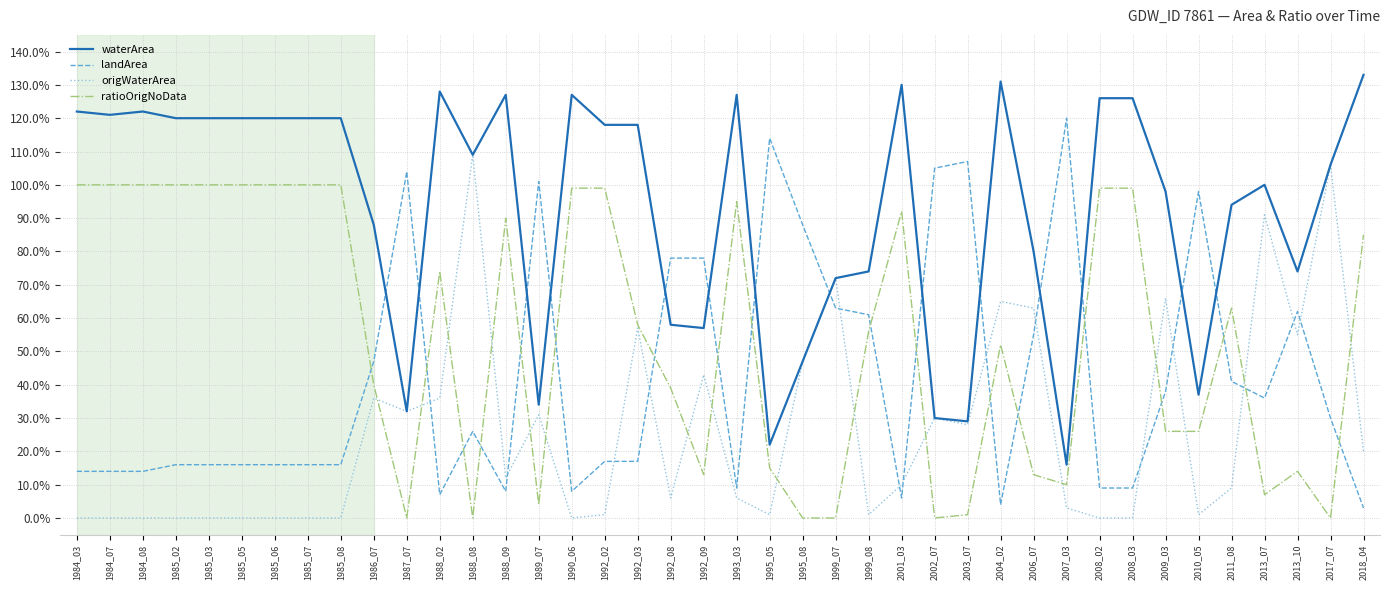

Which series ends up on top after the final intersection of landArea and waterArea?

waterArea